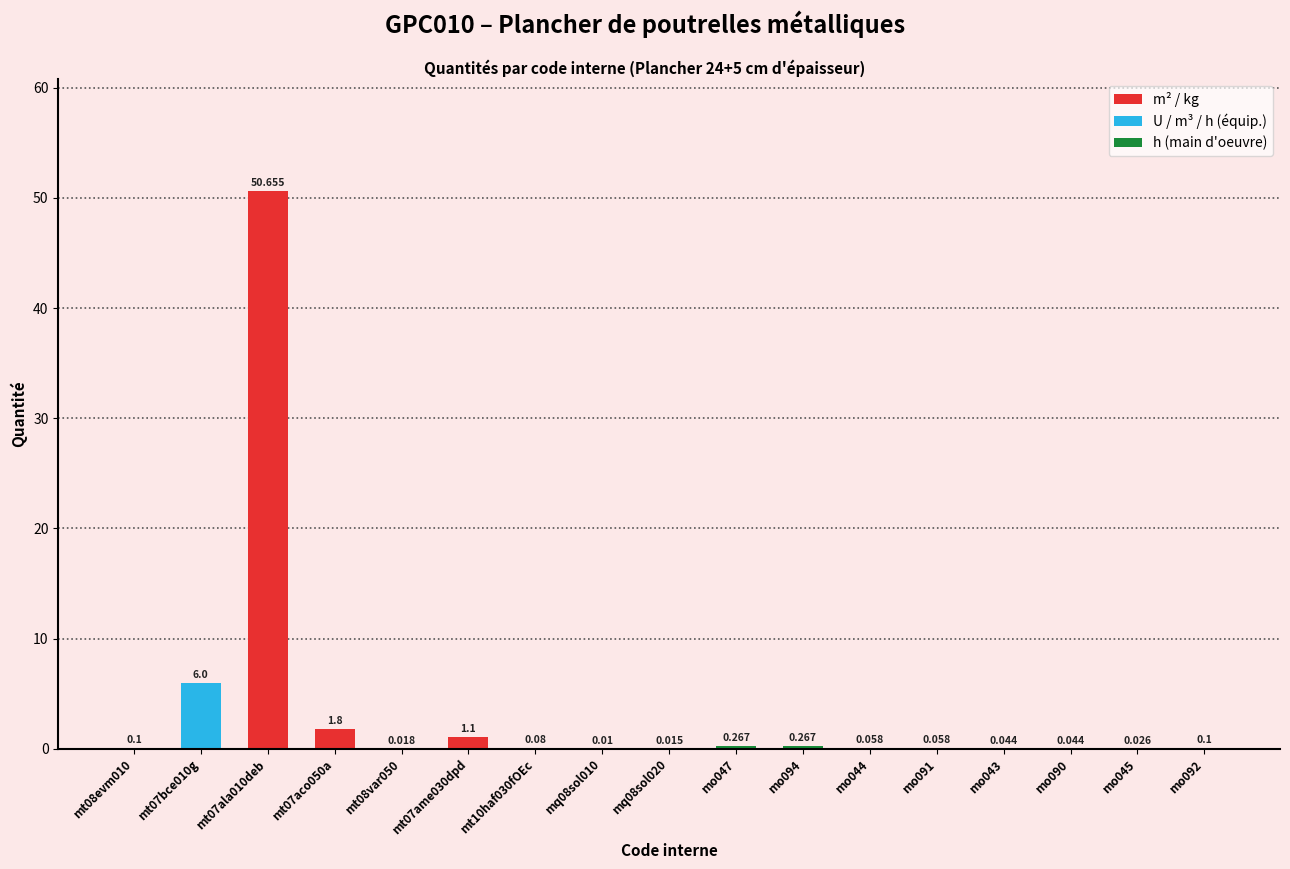

Between mo091 and mo090, which is larger?

mo091